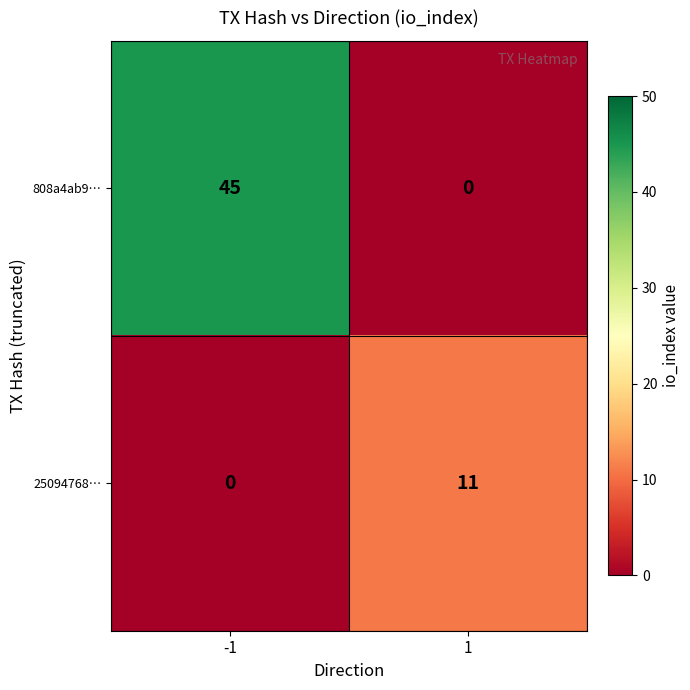

Which series has the largest total across all categories?

808a4ab9…